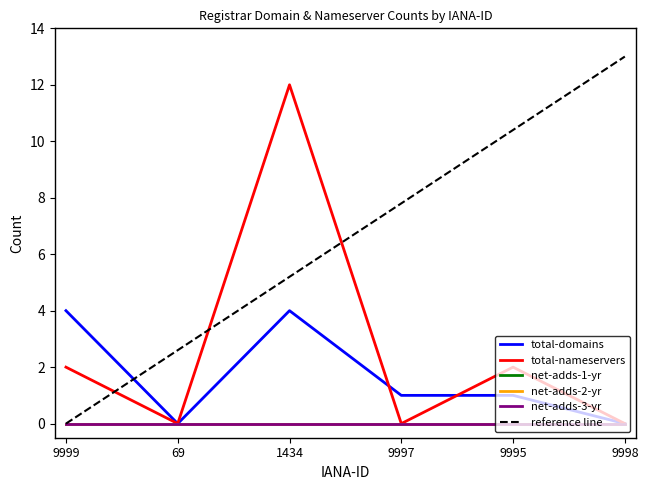

True or false: net-adds-2-yr and total-nameservers cross at least once.

False